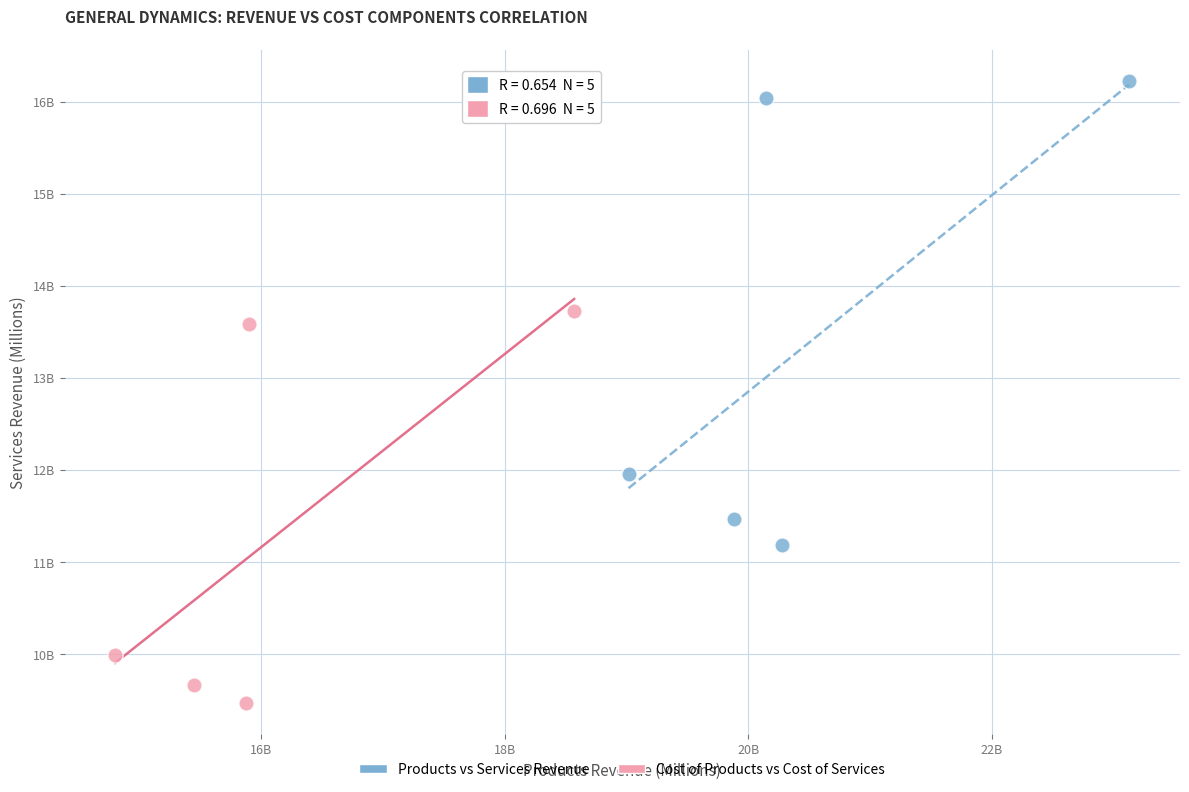

Which series reaches the maximum Y coordinate?

Products vs Services Revenue